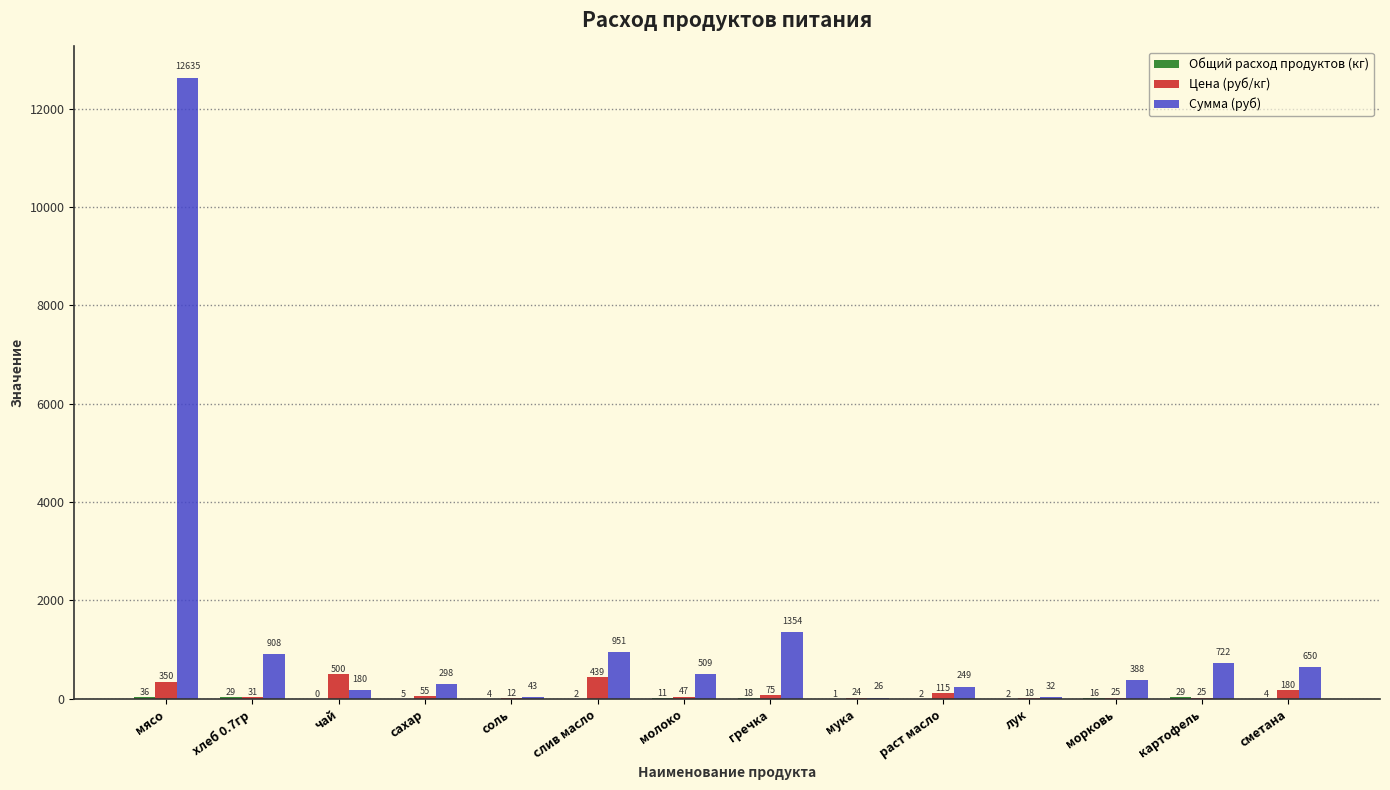

What is the approximate value of Сумма (руб) at лук?

32.5